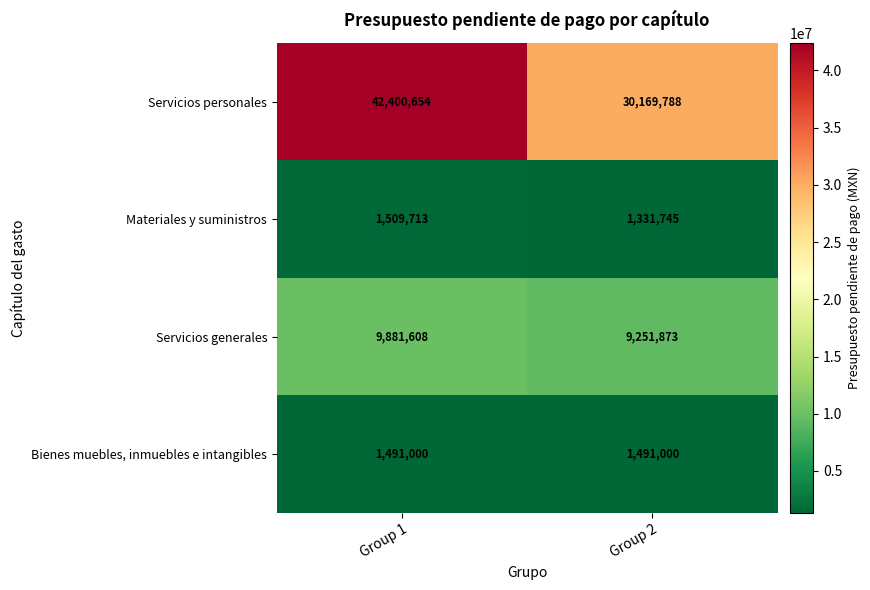

Read the Materiales y suministros value at Group 1.

1509713